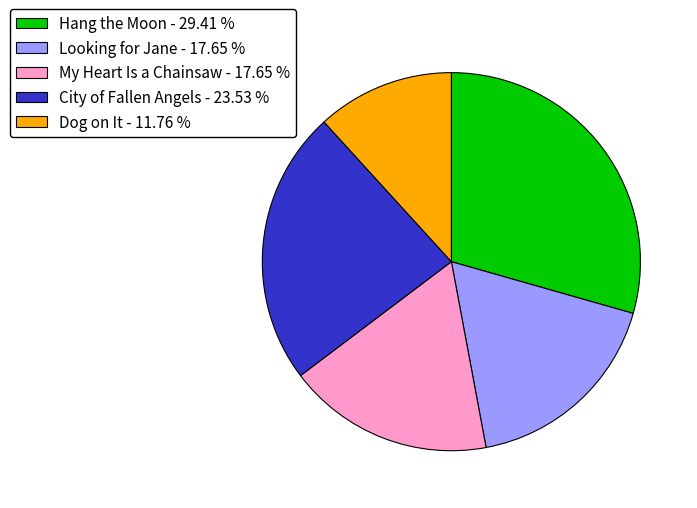

Combined, do Looking for Jane - 17.65 % and Hang the Moon - 29.41 % account for over 50%?

No